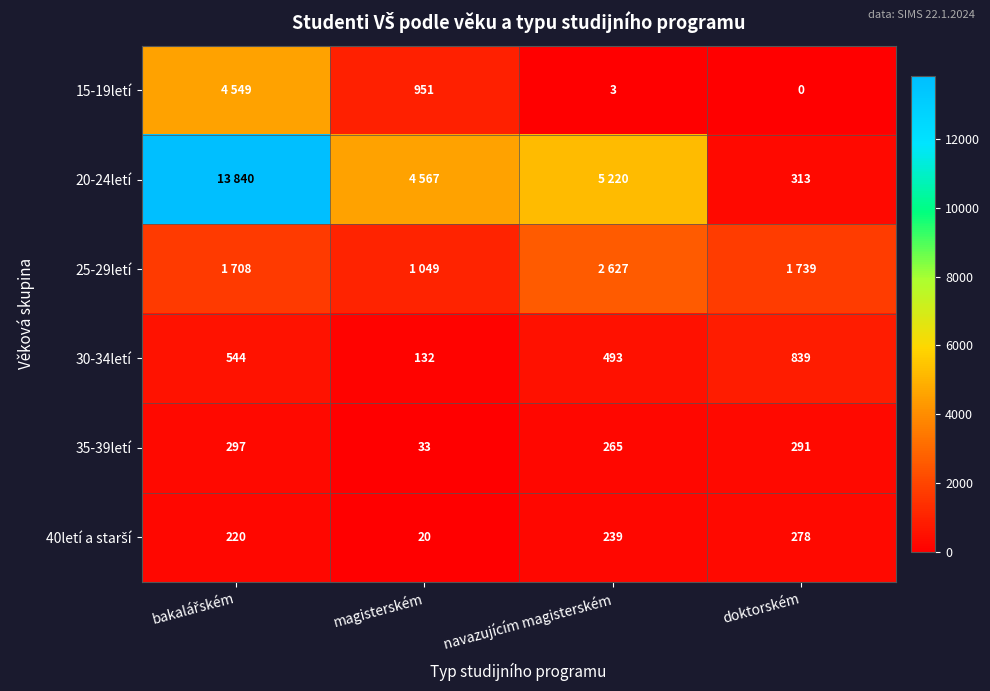

What is the sum of all 35-39letí values?

886